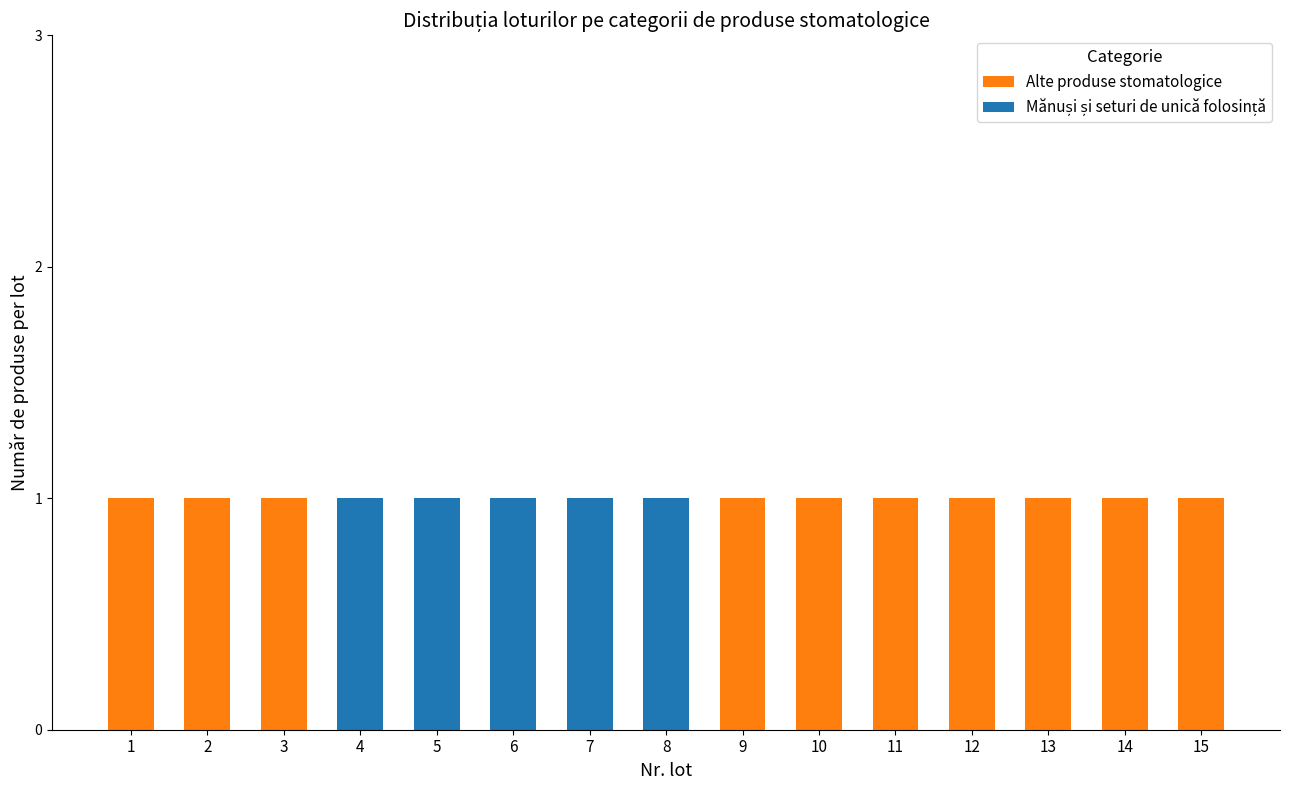

What is the sum of all Alte produse stomatologice values?

10